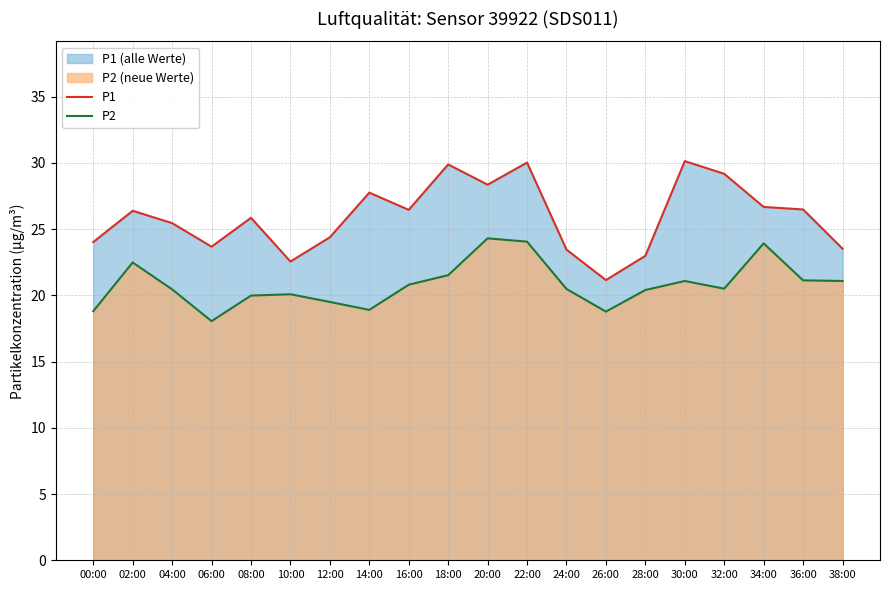

What is the smallest value displayed?

18.1